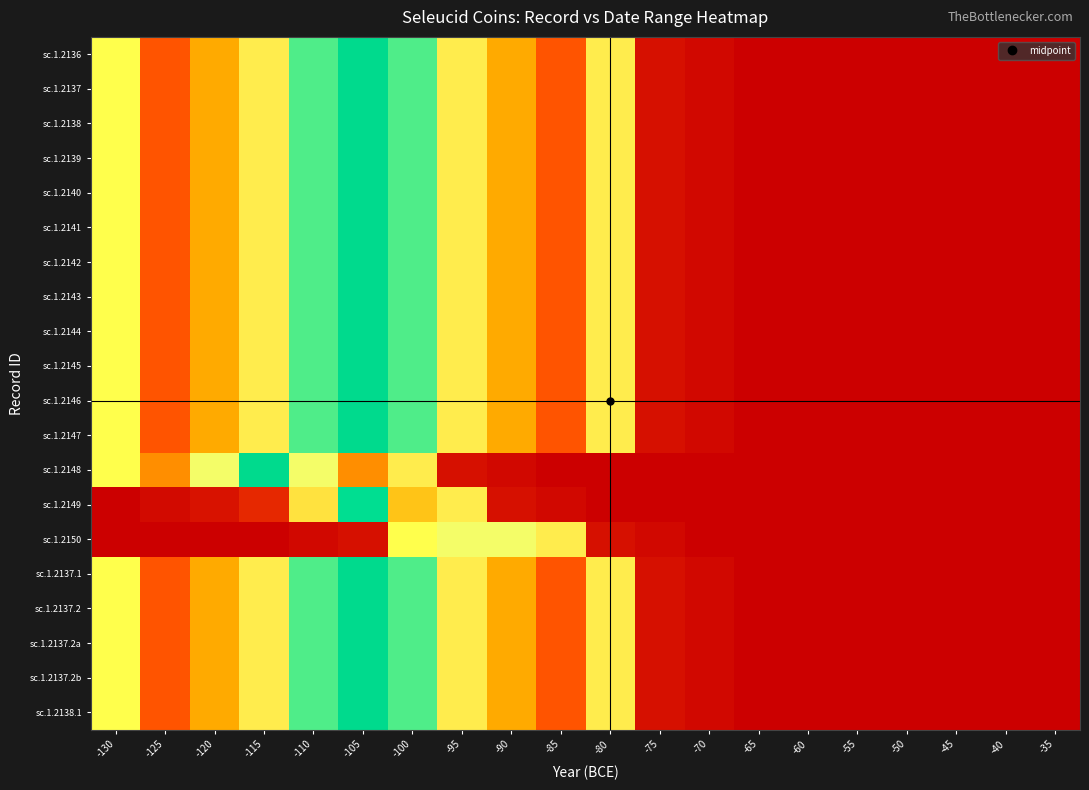

Reading left to right, list all the values displayed in this chart.

sc.1.2136: -130=3.0	-125=0.5	-120=1.0	-115=1.5	-110=2.0	-105=2.5	-100=2.0	-95=1.5	-90=1.0	-85=0.5	-80=1.5	-75=0.1	-70=0.0	-65=0.0	-60=0.0	-55=0.0	-50=0.0	-45=0.0	-40=0.0	-35=0.0
sc.1.2137: -130=3.0	-125=0.5	-120=1.0	-115=1.5	-110=2.0	-105=2.5	-100=2.0	-95=1.5	-90=1.0	-85=0.5	-80=1.5	-75=0.1	-70=0.0	-65=0.0	-60=0.0	-55=0.0	-50=0.0	-45=0.0	-40=0.0	-35=0.0
sc.1.2138: -130=3.0	-125=0.5	-120=1.0	-115=1.5	-110=2.0	-105=2.5	-100=2.0	-95=1.5	-90=1.0	-85=0.5	-80=1.5	-75=0.1	-70=0.0	-65=0.0	-60=0.0	-55=0.0	-50=0.0	-45=0.0	-40=0.0	-35=0.0
sc.1.2139: -130=3.0	-125=0.5	-120=1.0	-115=1.5	-110=2.0	-105=2.5	-100=2.0	-95=1.5	-90=1.0	-85=0.5	-80=1.5	-75=0.1	-70=0.0	-65=0.0	-60=0.0	-55=0.0	-50=0.0	-45=0.0	-40=0.0	-35=0.0
sc.1.2140: -130=3.0	-125=0.5	-120=1.0	-115=1.5	-110=2.0	-105=2.5	-100=2.0	-95=1.5	-90=1.0	-85=0.5	-80=1.5	-75=0.1	-70=0.0	-65=0.0	-60=0.0	-55=0.0	-50=0.0	-45=0.0	-40=0.0	-35=0.0
sc.1.2141: -130=3.0	-125=0.5	-120=1.0	-115=1.5	-110=2.0	-105=2.5	-100=2.0	-95=1.5	-90=1.0	-85=0.5	-80=1.5	-75=0.1	-70=0.0	-65=0.0	-60=0.0	-55=0.0	-50=0.0	-45=0.0	-40=0.0	-35=0.0
sc.1.2142: -130=3.0	-125=0.5	-120=1.0	-115=1.5	-110=2.0	-105=2.5	-100=2.0	-95=1.5	-90=1.0	-85=0.5	-80=1.5	-75=0.1	-70=0.0	-65=0.0	-60=0.0	-55=0.0	-50=0.0	-45=0.0	-40=0.0	-35=0.0
sc.1.2143: -130=3.0	-125=0.5	-120=1.0	-115=1.5	-110=2.0	-105=2.5	-100=2.0	-95=1.5	-90=1.0	-85=0.5	-80=1.5	-75=0.1	-70=0.0	-65=0.0	-60=0.0	-55=0.0	-50=0.0	-45=0.0	-40=0.0	-35=0.0
sc.1.2144: -130=3.0	-125=0.5	-120=1.0	-115=1.5	-110=2.0	-105=2.5	-100=2.0	-95=1.5	-90=1.0	-85=0.5	-80=1.5	-75=0.1	-70=0.0	-65=0.0	-60=0.0	-55=0.0	-50=0.0	-45=0.0	-40=0.0	-35=0.0
sc.1.2145: -130=3.0	-125=0.5	-120=1.0	-115=1.5	-110=2.0	-105=2.5	-100=2.0	-95=1.5	-90=1.0	-85=0.5	-80=1.5	-75=0.1	-70=0.0	-65=0.0	-60=0.0	-55=0.0	-50=0.0	-45=0.0	-40=0.0	-35=0.0
sc.1.2146: -130=3.0	-125=0.5	-120=1.0	-115=1.5	-110=2.0	-105=2.5	-100=2.0	-95=1.5	-90=1.0	-85=0.5	-80=1.5	-75=0.1	-70=0.0	-65=0.0	-60=0.0	-55=0.0	-50=0.0	-45=0.0	-40=0.0	-35=0.0
sc.1.2147: -130=3.0	-125=0.5	-120=1.0	-115=1.5	-110=2.0	-105=2.5	-100=2.0	-95=1.5	-90=1.0	-85=0.5	-80=1.5	-75=0.1	-70=0.0	-65=0.0	-60=0.0	-55=0.0	-50=0.0	-45=0.0	-40=0.0	-35=0.0
sc.1.2148: -130=3.0	-125=0.8	-120=1.7	-115=2.5	-110=1.7	-105=0.8	-100=1.5	-95=0.1	-90=0.0	-85=0.0	-80=0.0	-75=0.0	-70=0.0	-65=0.0	-60=0.0	-55=0.0	-50=0.0	-45=0.0	-40=0.0	-35=0.0
sc.1.2149: -130=0.0	-125=0.1	-120=0.1	-115=0.2	-110=1.4	-105=2.4	-100=1.2	-95=1.5	-90=0.1	-85=0.0	-80=0.0	-75=0.0	-70=0.0	-65=0.0	-60=0.0	-55=0.0	-50=0.0	-45=0.0	-40=0.0	-35=0.0
sc.1.2150: -130=0.0	-125=0.0	-120=0.0	-115=0.0	-110=0.0	-105=0.1	-100=3.0	-95=1.7	-90=1.7	-85=1.5	-80=0.1	-75=0.0	-70=0.0	-65=0.0	-60=0.0	-55=0.0	-50=0.0	-45=0.0	-40=0.0	-35=0.0
sc.1.2137.1: -130=3.0	-125=0.5	-120=1.0	-115=1.5	-110=2.0	-105=2.5	-100=2.0	-95=1.5	-90=1.0	-85=0.5	-80=1.5	-75=0.1	-70=0.0	-65=0.0	-60=0.0	-55=0.0	-50=0.0	-45=0.0	-40=0.0	-35=0.0
sc.1.2137.2: -130=3.0	-125=0.5	-120=1.0	-115=1.5	-110=2.0	-105=2.5	-100=2.0	-95=1.5	-90=1.0	-85=0.5	-80=1.5	-75=0.1	-70=0.0	-65=0.0	-60=0.0	-55=0.0	-50=0.0	-45=0.0	-40=0.0	-35=0.0
sc.1.2137.2a: -130=3.0	-125=0.5	-120=1.0	-115=1.5	-110=2.0	-105=2.5	-100=2.0	-95=1.5	-90=1.0	-85=0.5	-80=1.5	-75=0.1	-70=0.0	-65=0.0	-60=0.0	-55=0.0	-50=0.0	-45=0.0	-40=0.0	-35=0.0
sc.1.2137.2b: -130=3.0	-125=0.5	-120=1.0	-115=1.5	-110=2.0	-105=2.5	-100=2.0	-95=1.5	-90=1.0	-85=0.5	-80=1.5	-75=0.1	-70=0.0	-65=0.0	-60=0.0	-55=0.0	-50=0.0	-45=0.0	-40=0.0	-35=0.0
sc.1.2138.1: -130=3.0	-125=0.5	-120=1.0	-115=1.5	-110=2.0	-105=2.5	-100=2.0	-95=1.5	-90=1.0	-85=0.5	-80=1.5	-75=0.1	-70=0.0	-65=0.0	-60=0.0	-55=0.0	-50=0.0	-45=0.0	-40=0.0	-35=0.0